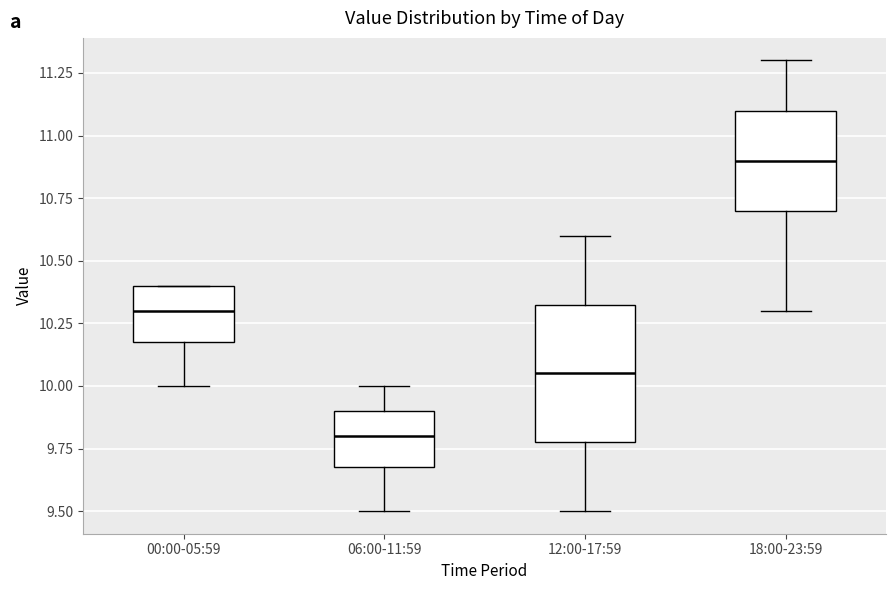

Reading left to right, transcribe this box plot: for each box, give where its median line is, the range the box spans, and where its two whiskers end, as read against the y-axis. The values are not printed on the chart, so give them approximately, as read against the axis.

00:00-05:59: median 10.30, box 10.20 to 10.40, whiskers 10.00 to 10.40
06:00-11:59: median 9.80, box 9.70 to 9.90, whiskers 9.50 to 10.00
12:00-17:59: median 10.05, box 9.80 to 10.35, whiskers 9.50 to 10.60
18:00-23:59: median 10.90, box 10.70 to 11.10, whiskers 10.30 to 11.30